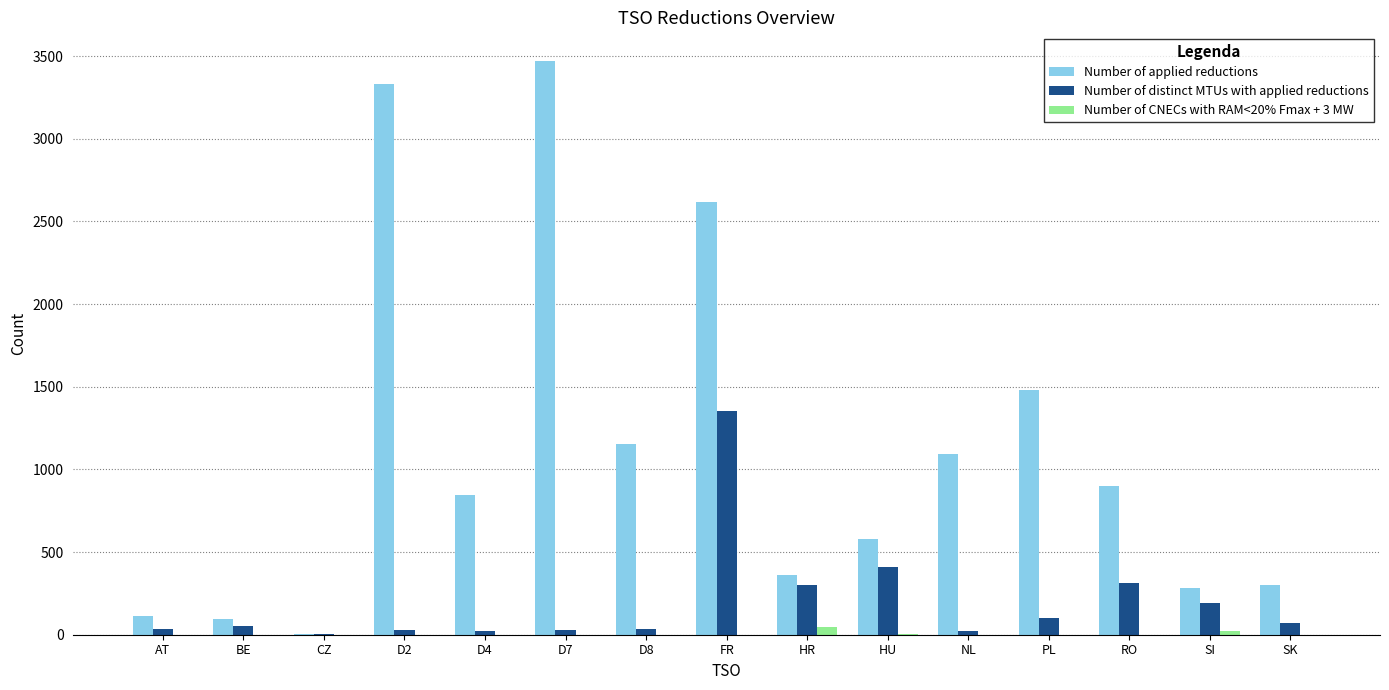

What is the average value of the Number of CNECs with RAM<20% Fmax + 3 MW series?

5